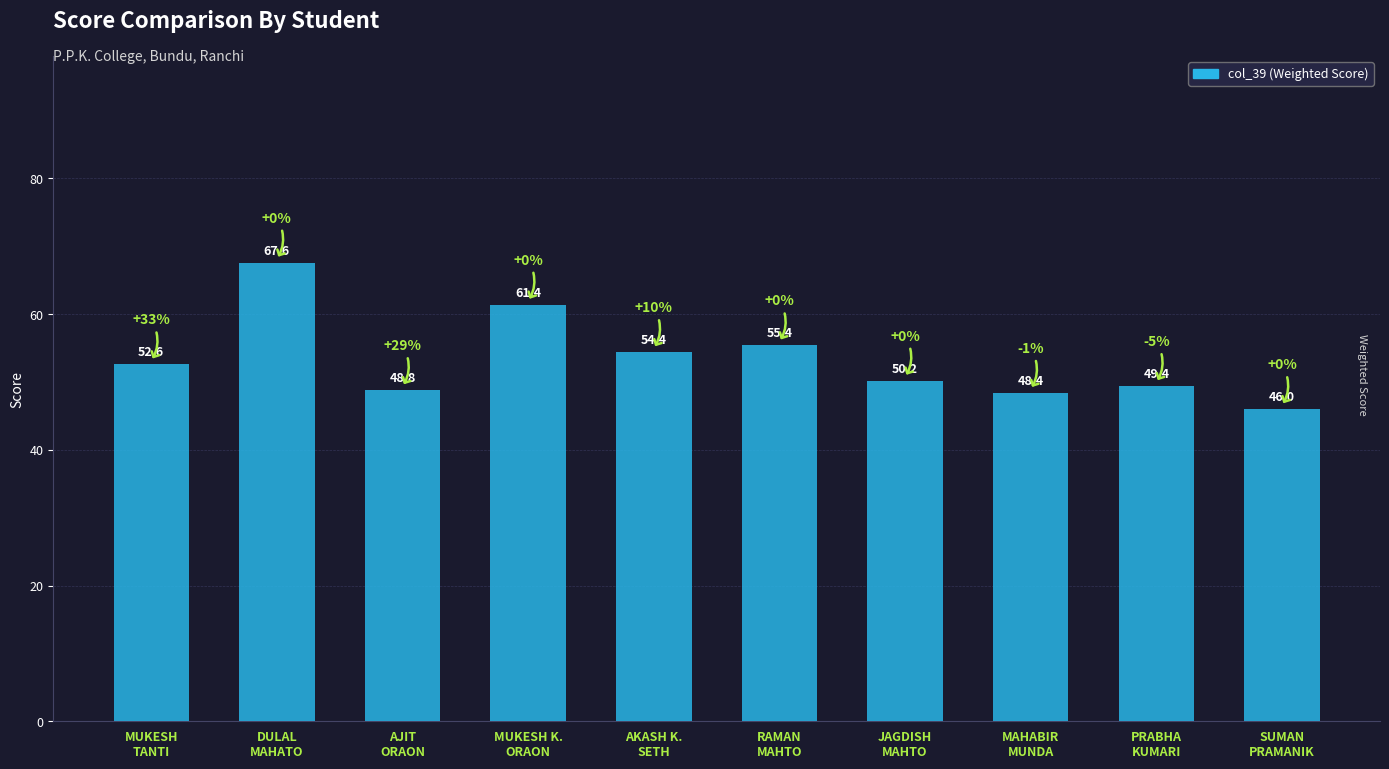

Rank the categories by value from lowest to highest.

SUMAN
PRAMANIK, MAHABIR
MUNDA, AJIT
ORAON, PRABHA
KUMARI, JAGDISH
MAHTO, MUKESH
TANTI, AKASH K.
SETH, RAMAN
MAHTO, MUKESH K.
ORAON, DULAL
MAHATO